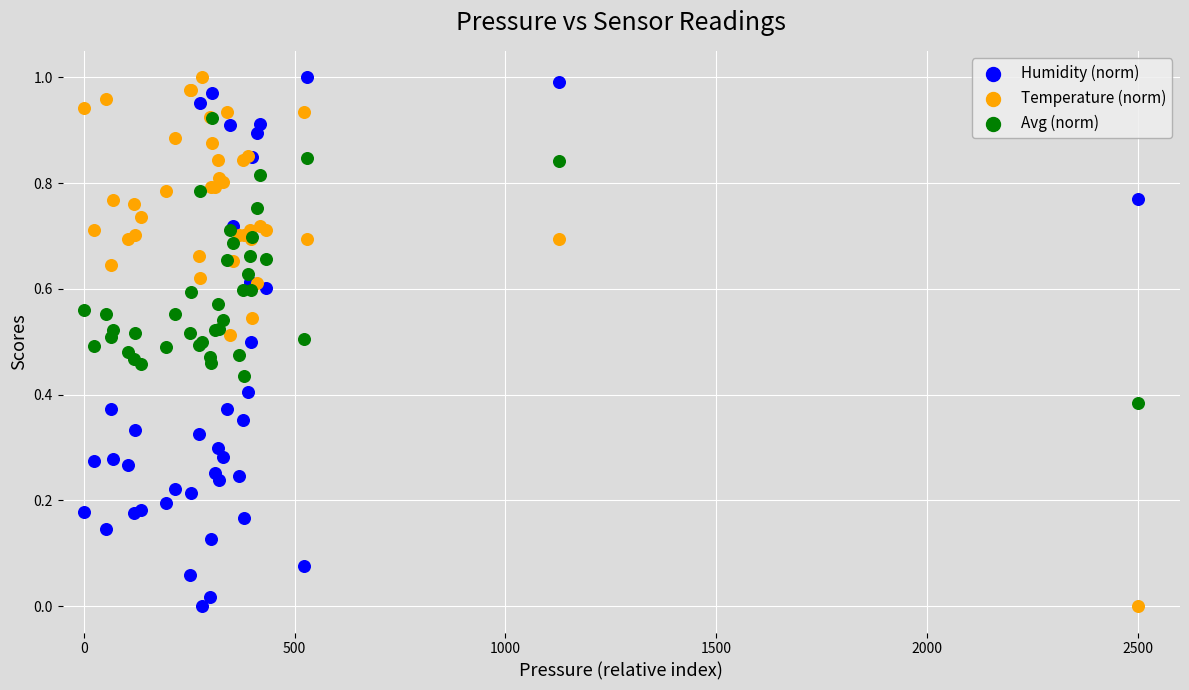

What are all the series names shown in the legend?

Humidity (norm), Temperature (norm), Avg (norm)